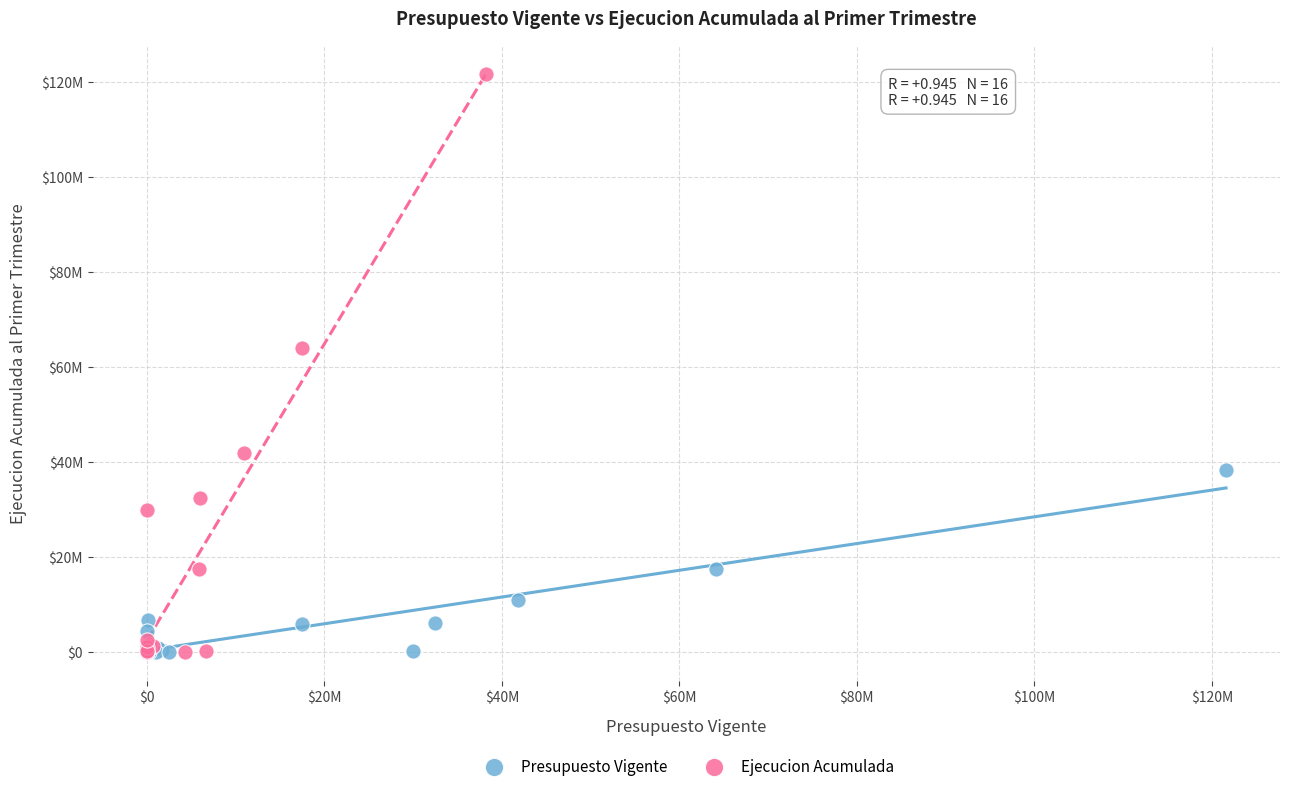

What are all the series names shown in the legend?

Presupuesto Vigente, Ejecucion Acumulada